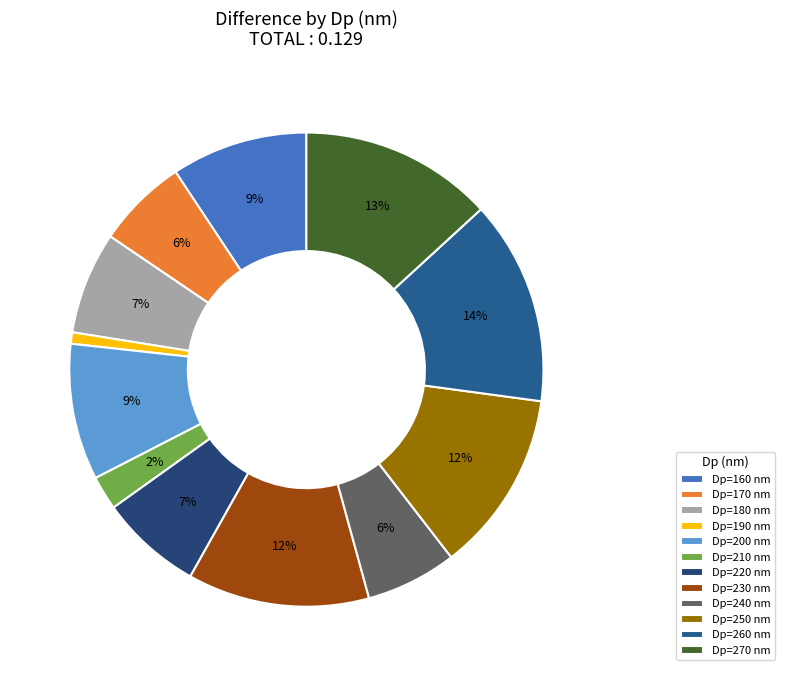

Count the number of slices in the pie.

12